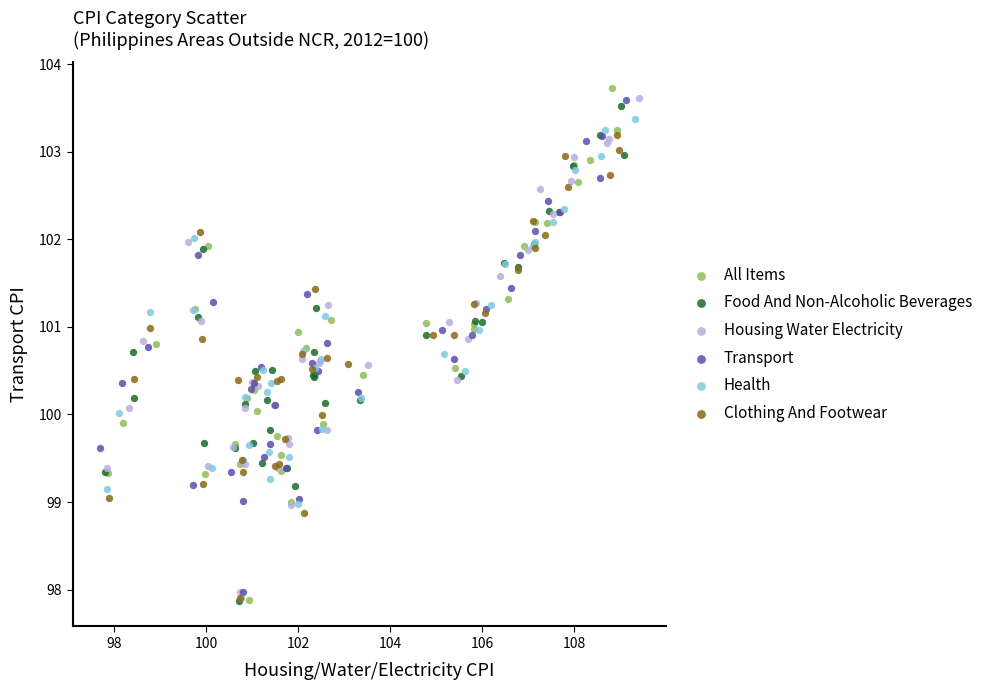

Which series has the widest spread of Y values?

All Items